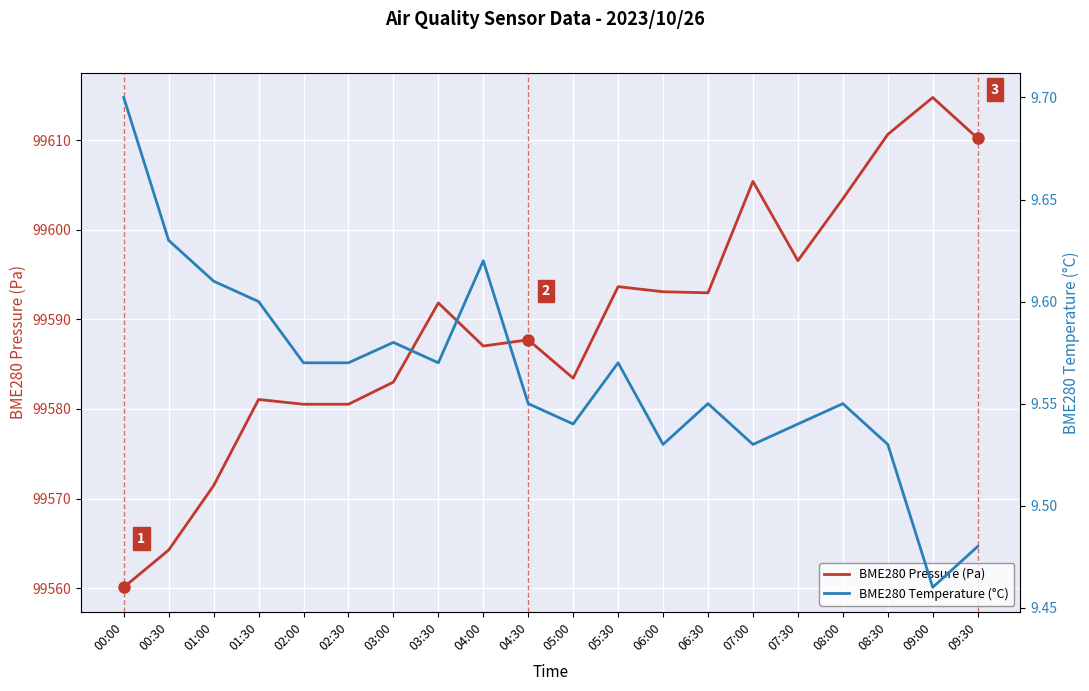

What is the difference between the maximum and second lowest values in the BME280 Pressure (Pa) series?

50.5